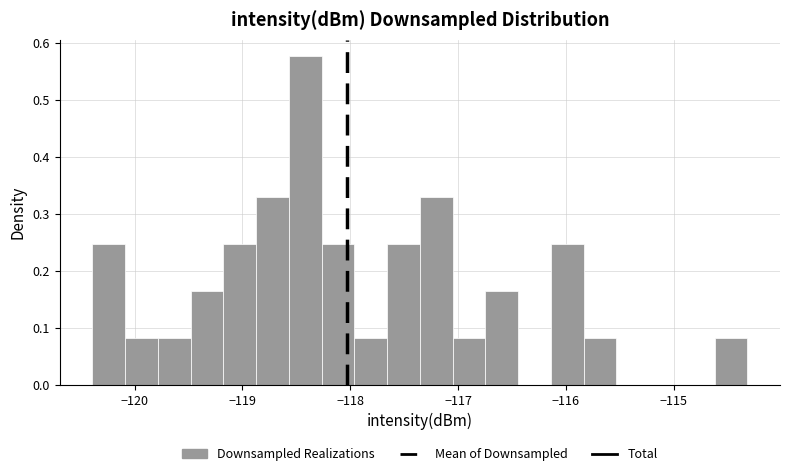

Around what value on the x-axis is the tallest bar? Give the approximate position of its centre, as read against the axis.

-118.4